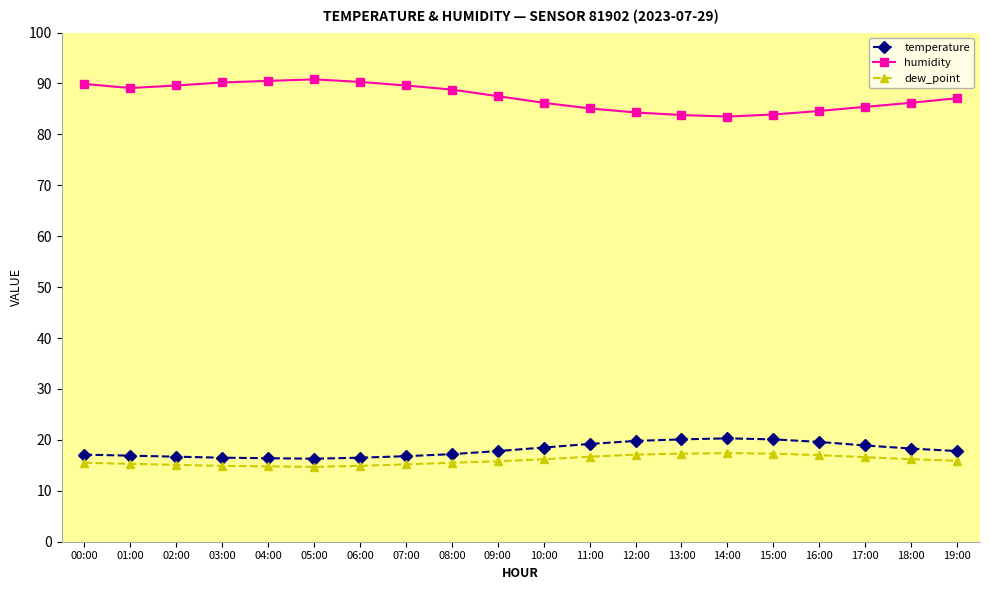

What position from the right is 00:00?

20